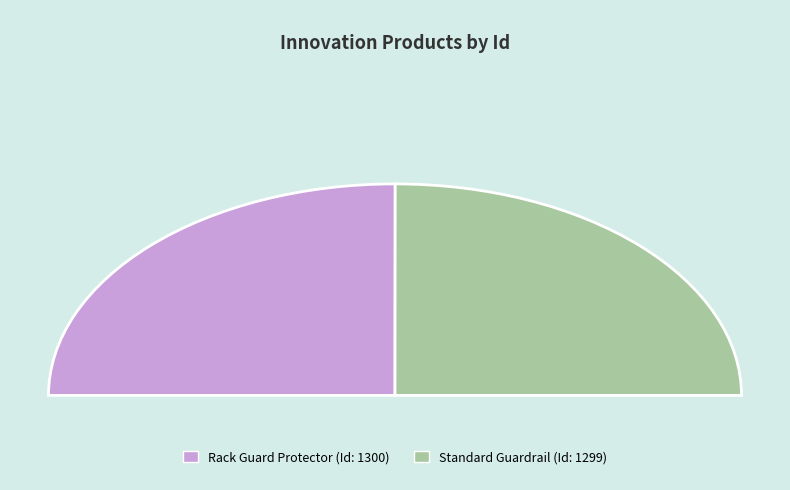

True or false: Rack Guard Protector accounts for 35% of the total.

False